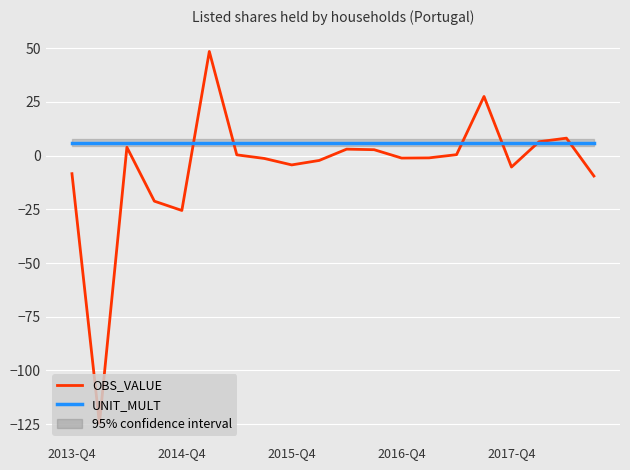

Is the value of UNIT_MULT at 7 greater than the value of OBS_VALUE at 2013-Q4?

Yes